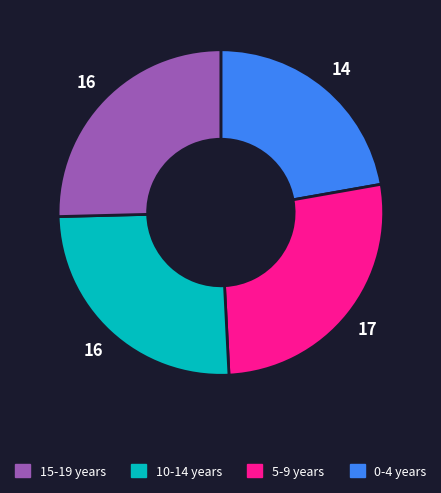

Does any single category account for the majority?

No